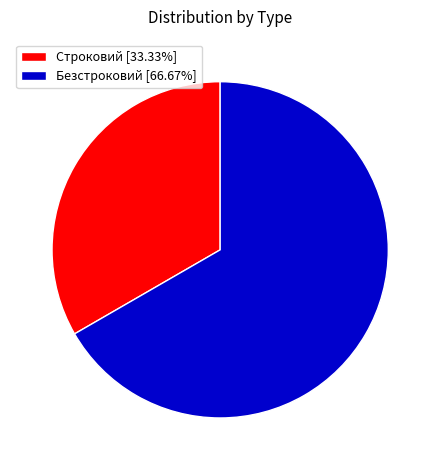

Is there a majority slice in this chart?

Yes